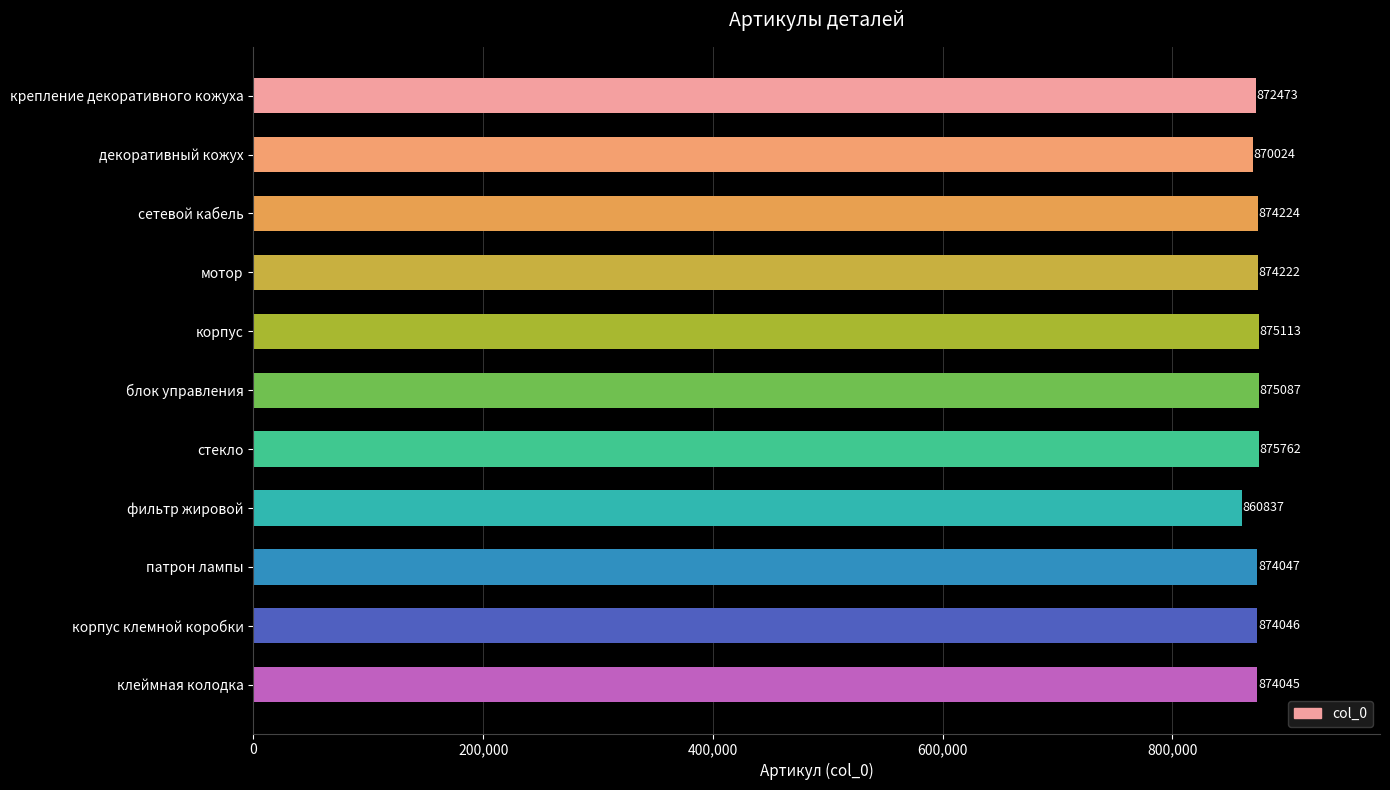

What is the smallest value displayed?

860837